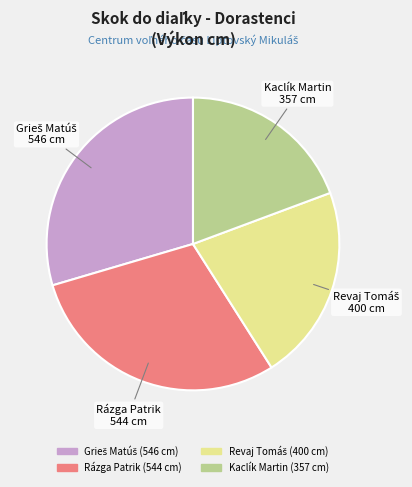

Does any single category account for the majority?

No